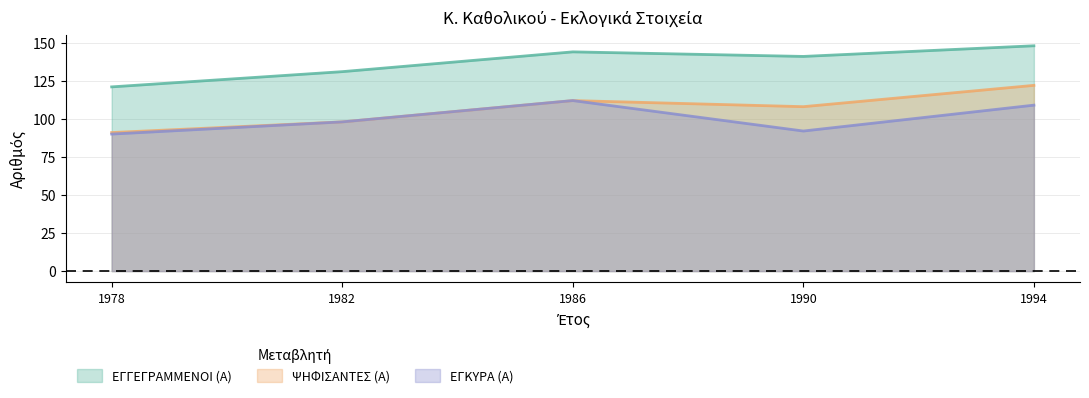

At how many categories does at least one series exceed 130?

4